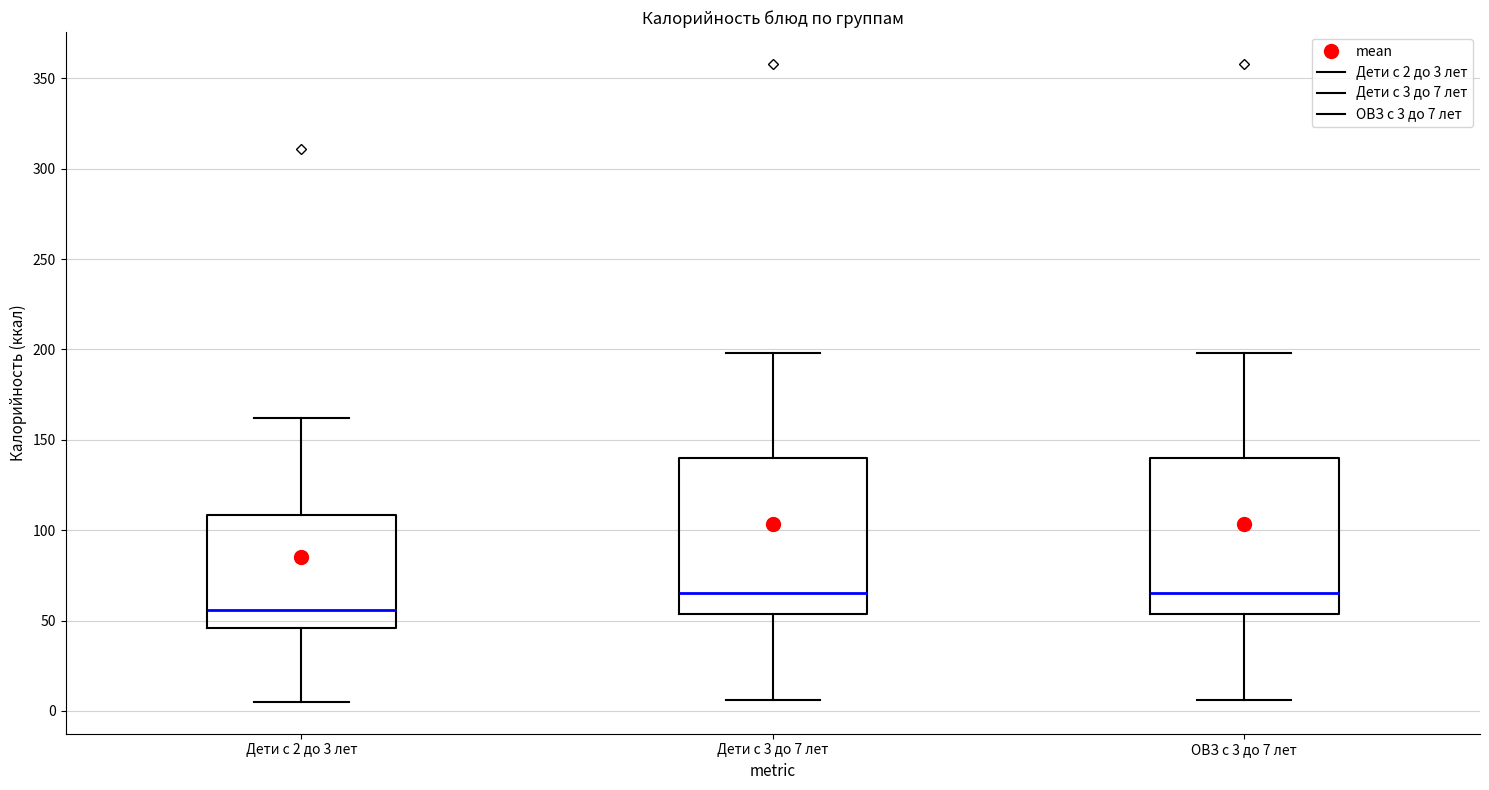

Where does the lower whisker of the box for Дети с 3 до 7 лет end on the y-axis? The values are not printed on the chart, so give them approximately, as read against the axis.

5